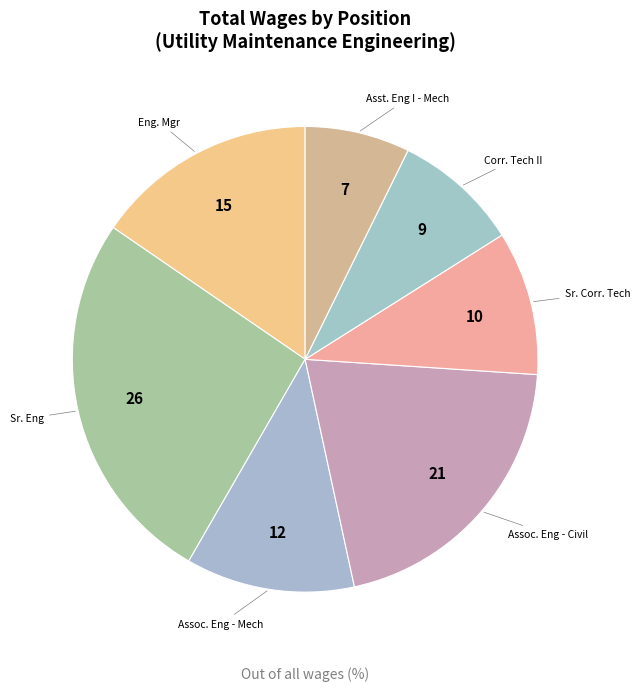

Which slice is the smallest?

Asst. Eng I - Mech